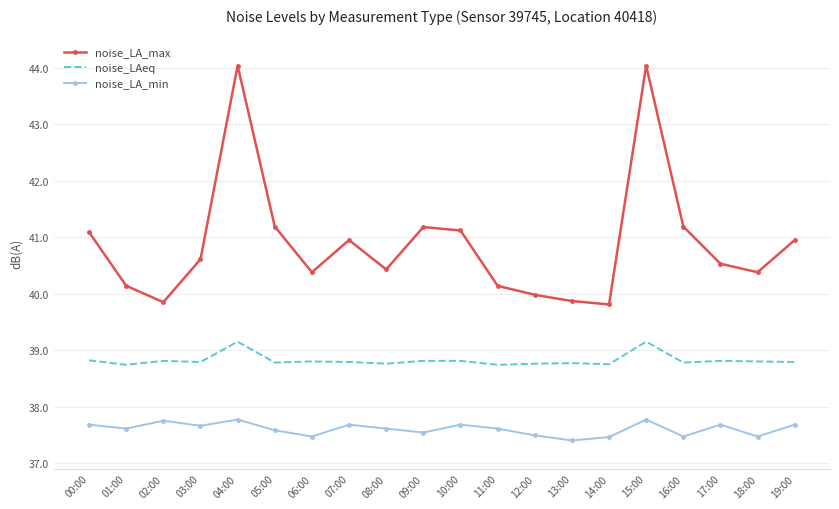

What is the difference between the highest and lowest values at 09:00?

3.6